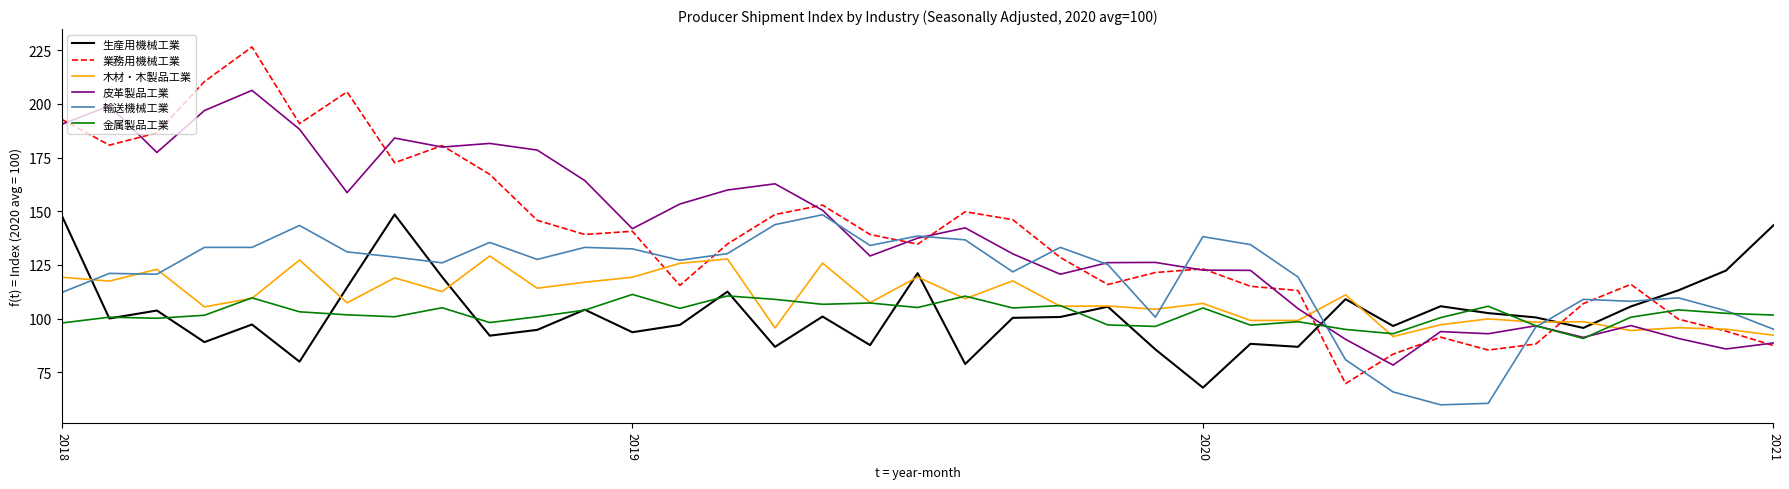

Which series has the widest spread of values?

業務用機械工業